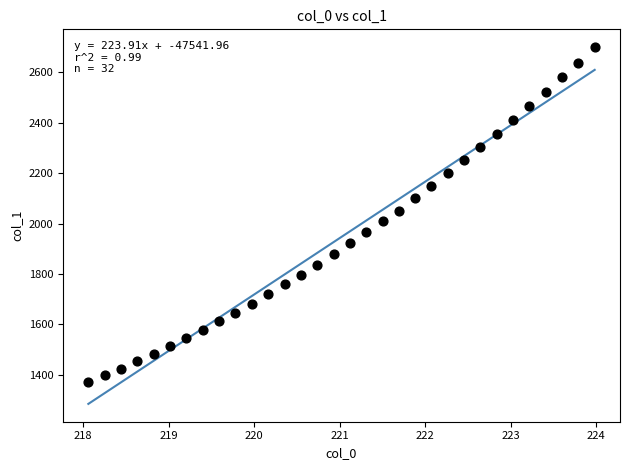

What is the range of X values (max minus min)?

5.9